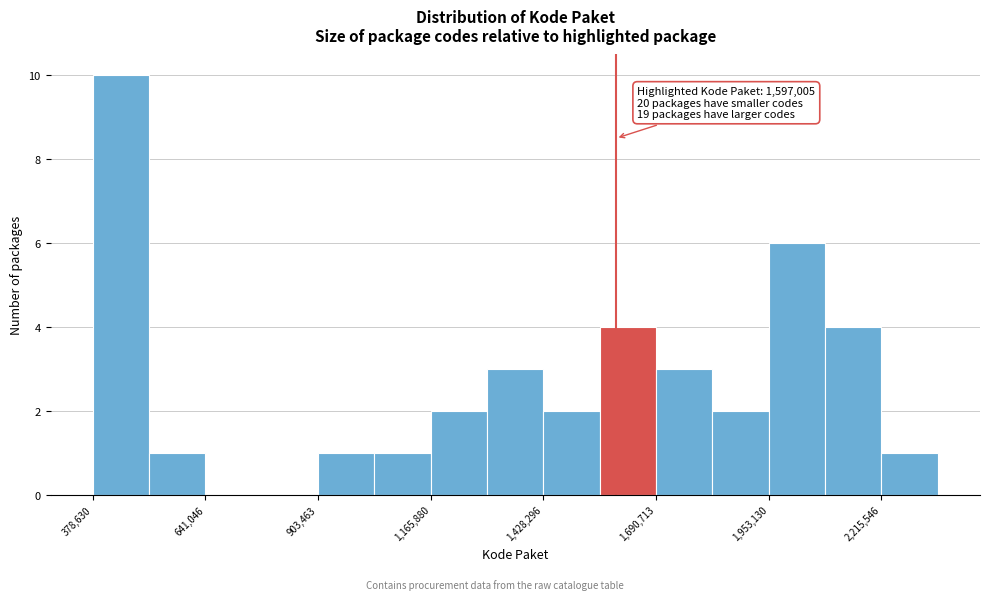

Around what value on the x-axis is the tallest bar? Give the approximate position of its centre, as read against the axis.

450000